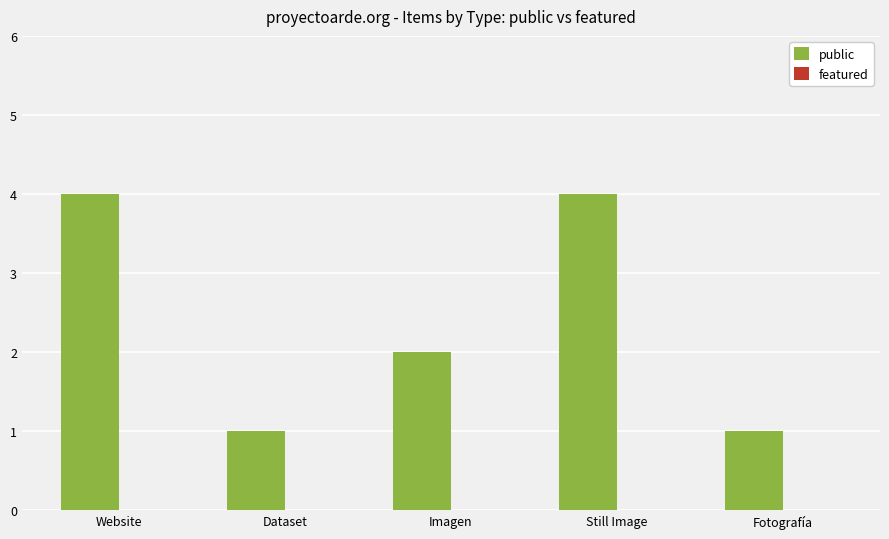

Count the number of data series in this chart.

1